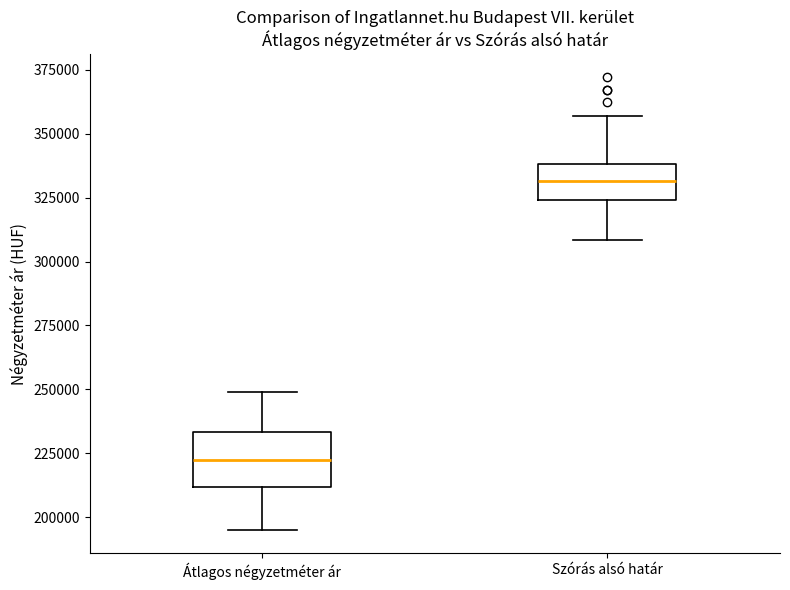

Comparing the boxes themselves (not the whiskers), which one is the tallest?

Átlagos négyzetméter ár